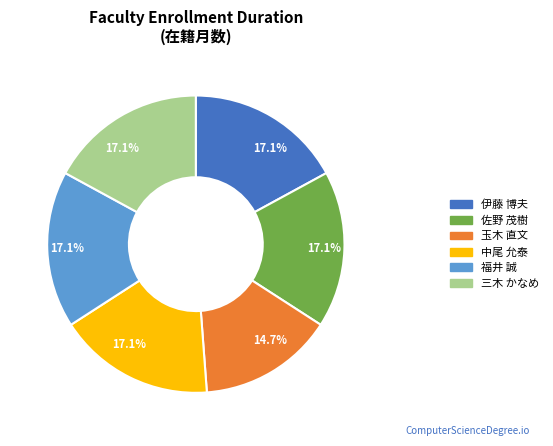

Is there a majority slice in this chart?

No